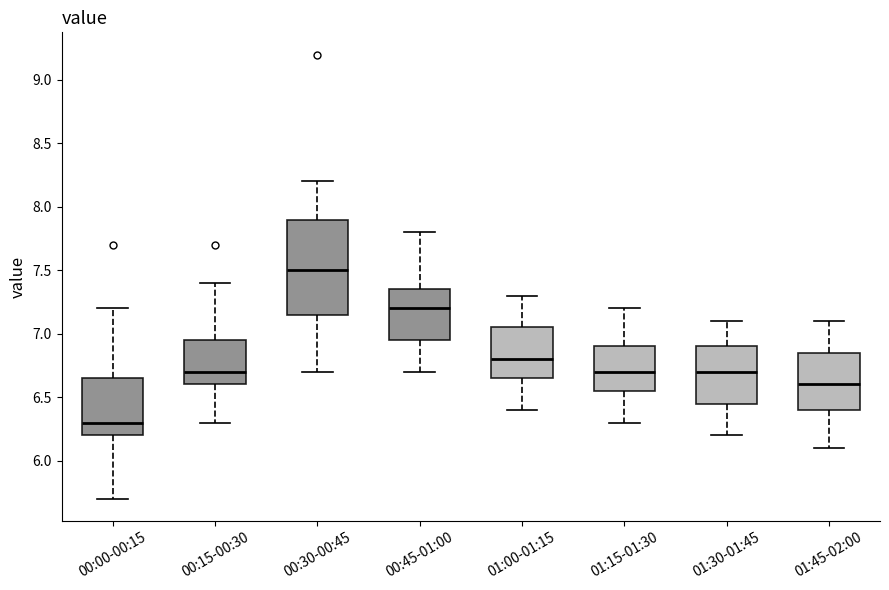

Where does the upper whisker of the box for 00:45-01:00 end on the y-axis? The values are not printed on the chart, so give them approximately, as read against the axis.

7.80